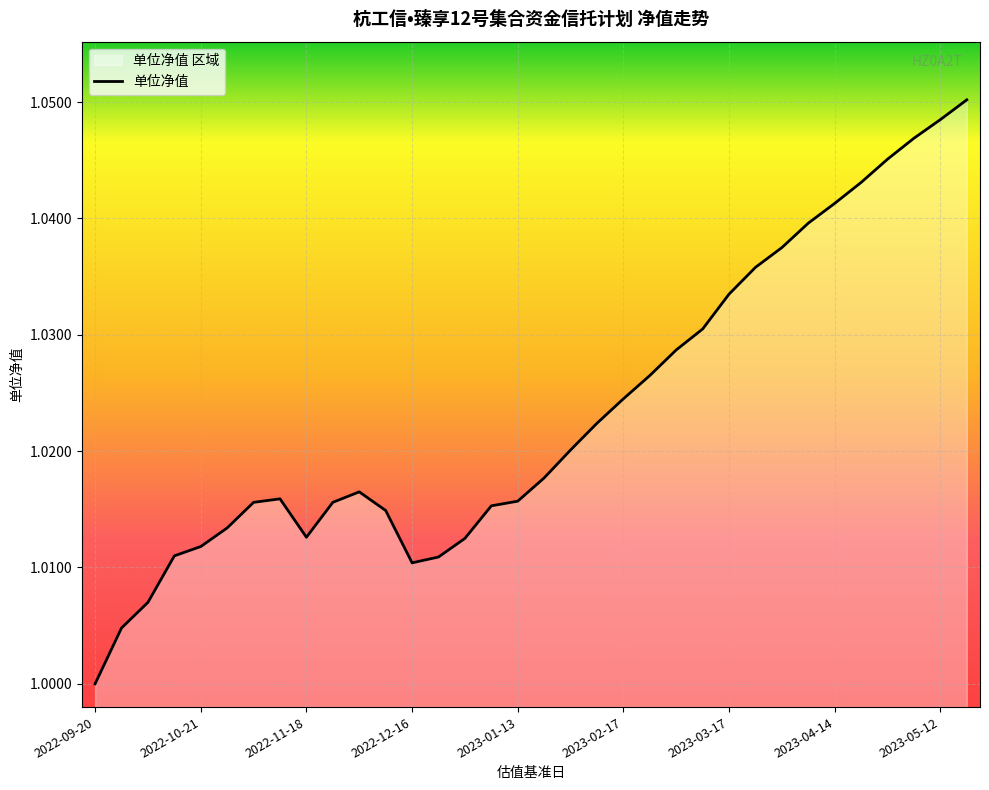

Reading left to right, transcribe all the data shown in this chart.

1.0	1.0	1.0	1.0	1.0	1.0	1.0	1.0	1.0	1.0	1.0	1.0	1.0	1.0	1.0	1.0	1.0	1.0	1.0	1.0	1.0	1.0	1.0	1.0	1.0	1.0	1.0	1.0	1.0	1.0	1.0	1.0	1.0	1.1